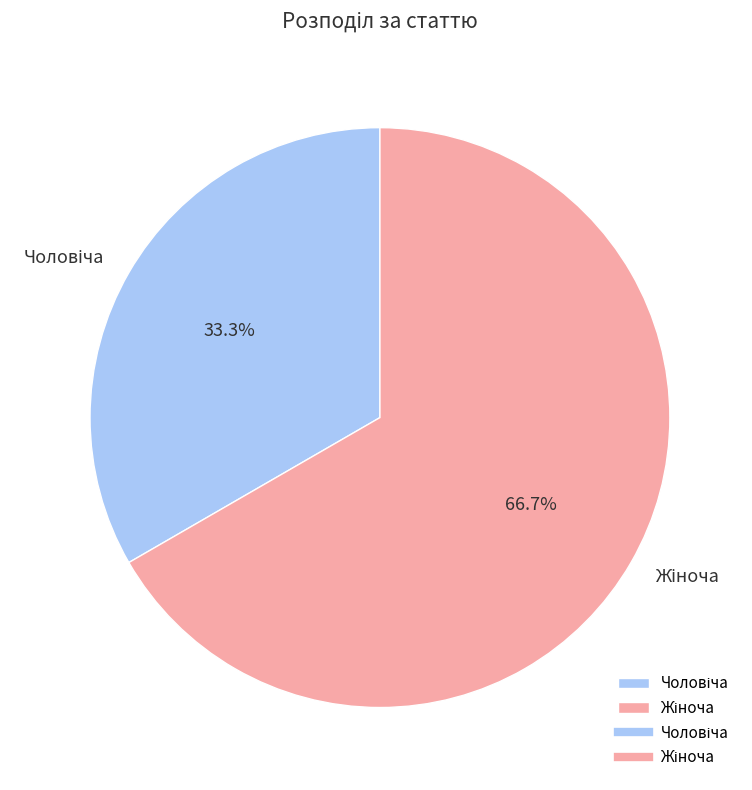

What percentage is the Чоловіча slice, to the nearest percent?

33%